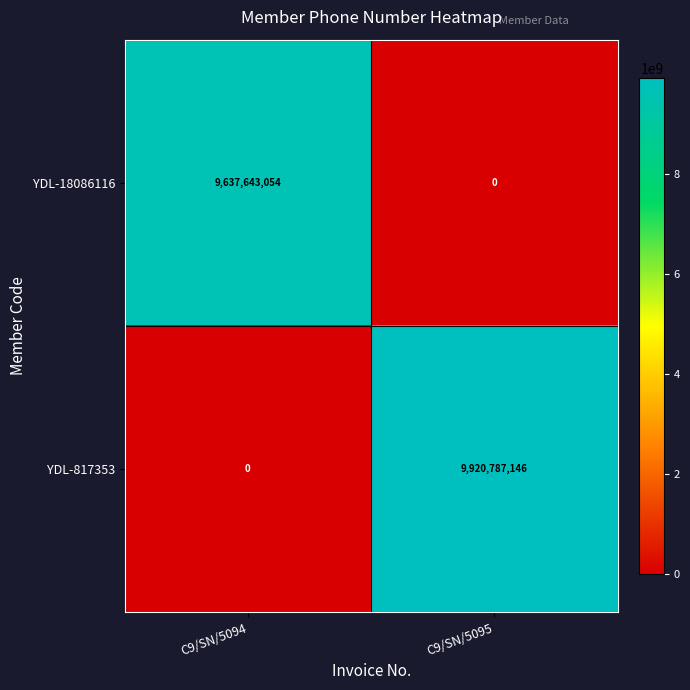

What is the average value of the YDL-817353 series?

4960393573